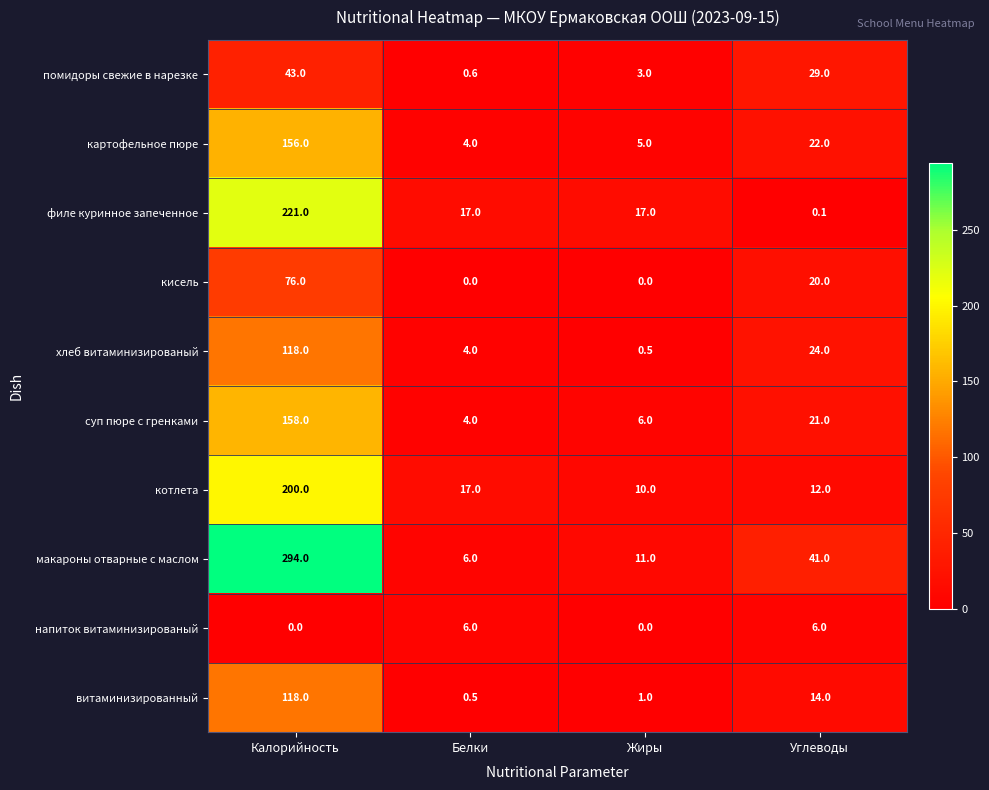

Which series has the largest total across all categories?

макароны отварные с маслом